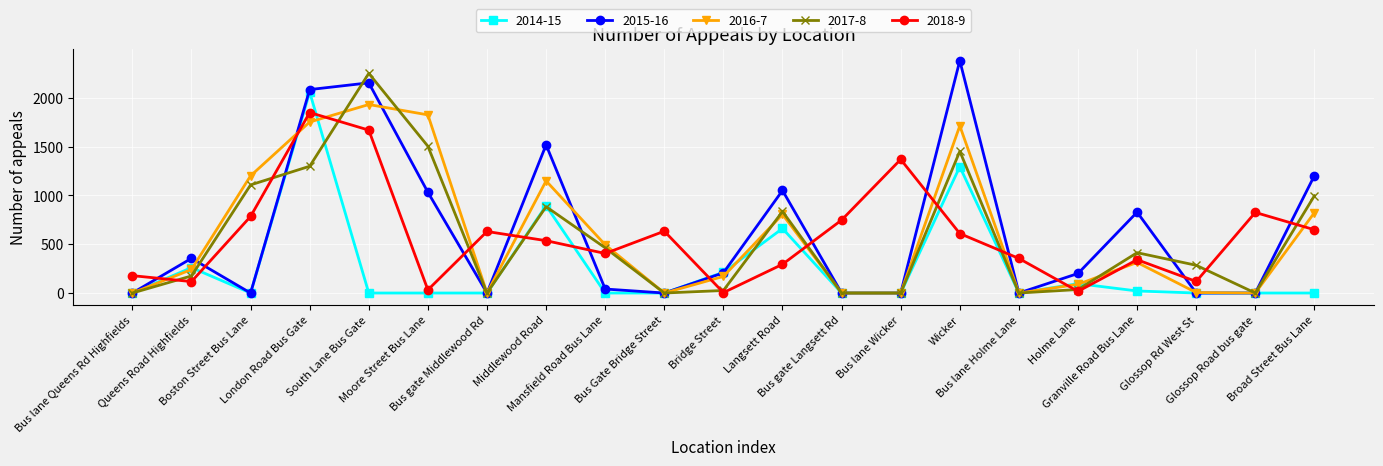

True or false: 2014-15 has more than 1 interior local peaks.

True